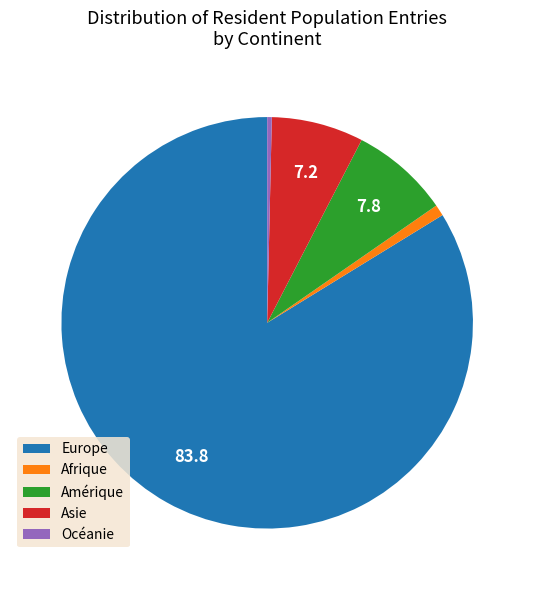

Count the number of slices in the pie.

5